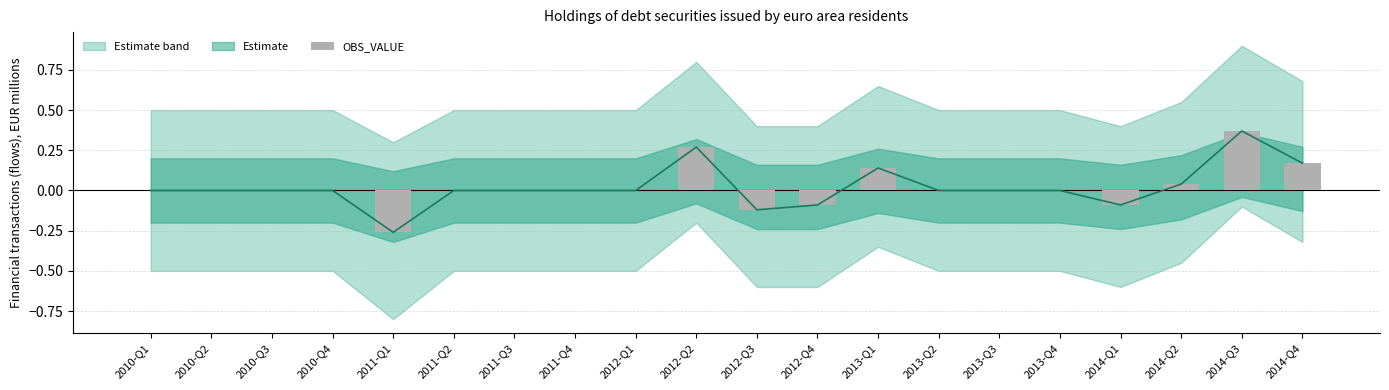

Reading left to right, what are all the values shown in this chart?

0.0	0.0	0.0	0.0	-0.3	0.0	0.0	0.0	0.0	0.3	-0.1	-0.1	0.1	0.0	0.0	0.0	-0.1	0.0	0.4	0.2